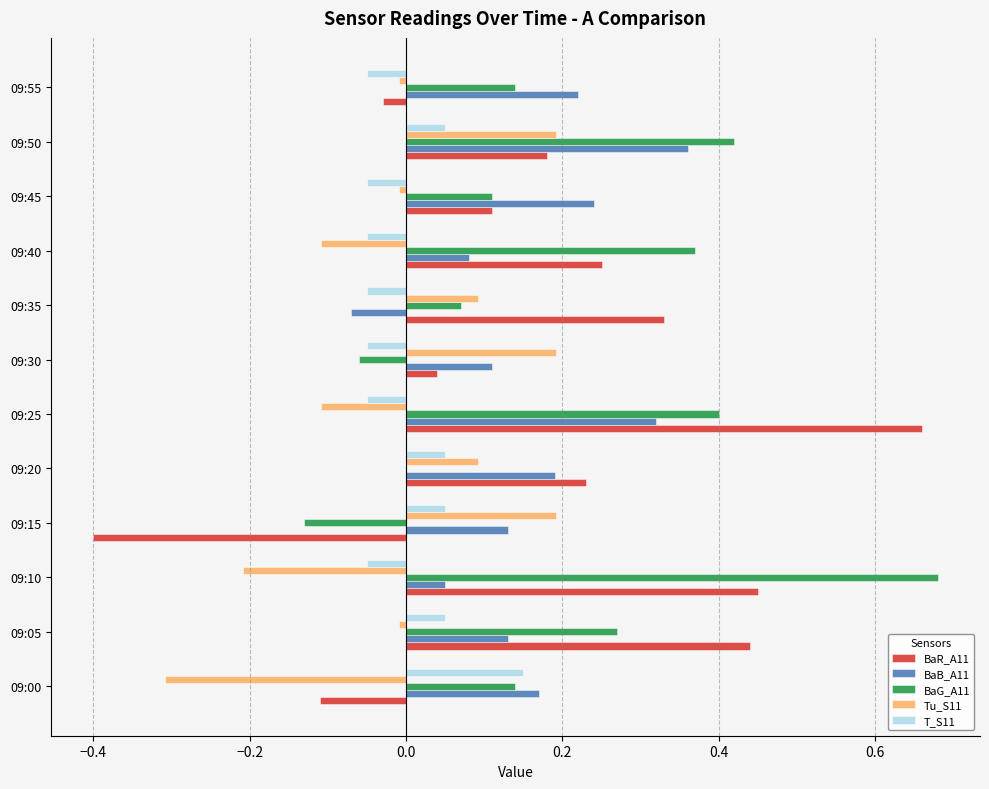

Is it true that T_S11 equals -0.0 at 09:40?

False